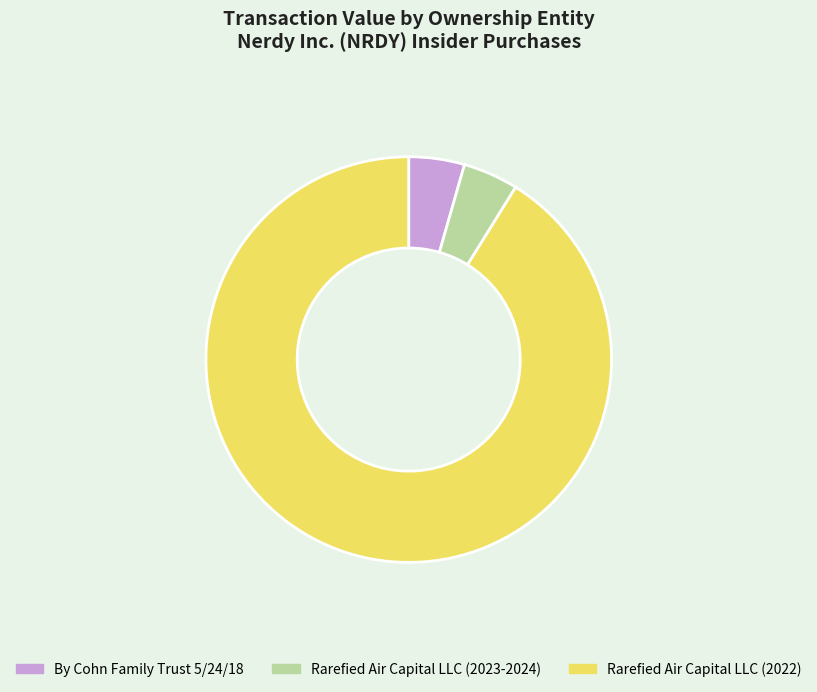

Which slice is the largest?

Rarefied Air Capital LLC (2022)